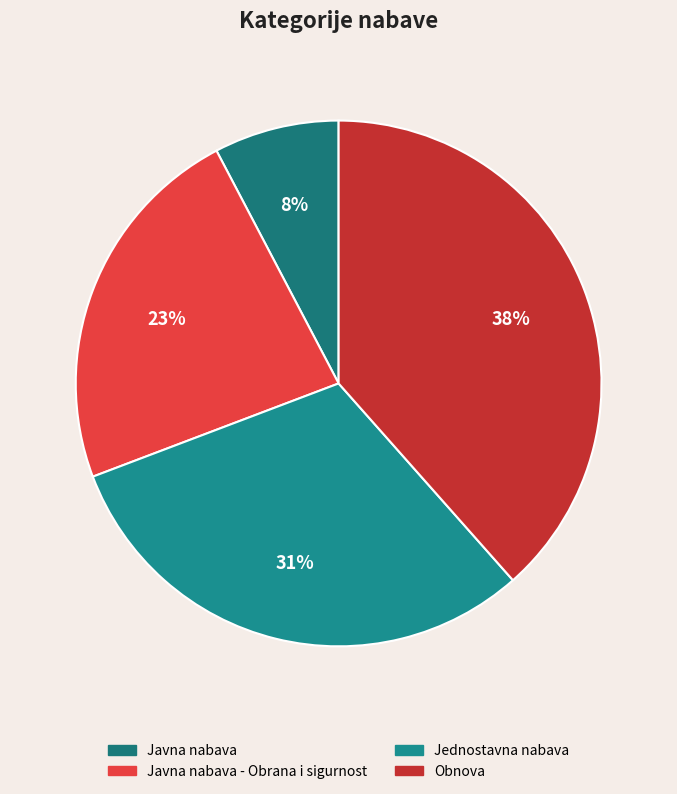

To the nearest percent, what percentage of the pie is Jednostavna nabava?

31%